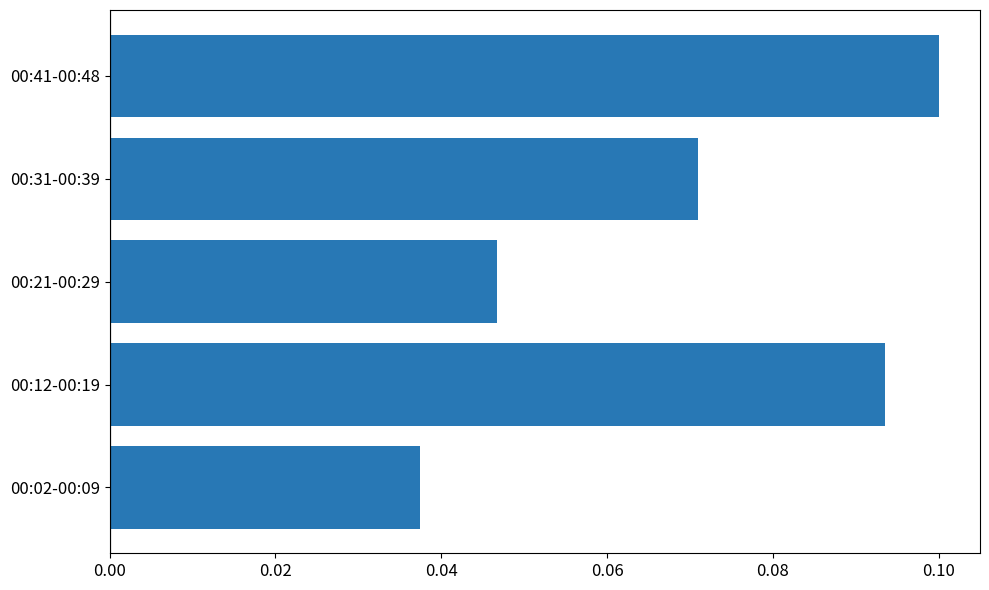

Count the number of data series in this chart.

1